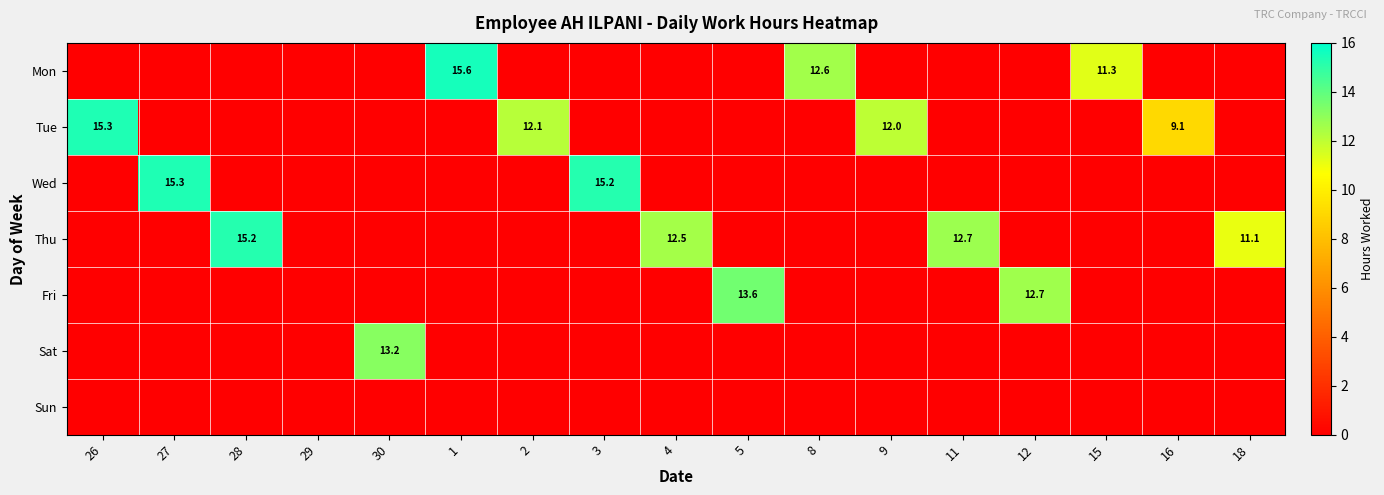

Which has a higher value, 18 or 16?

18